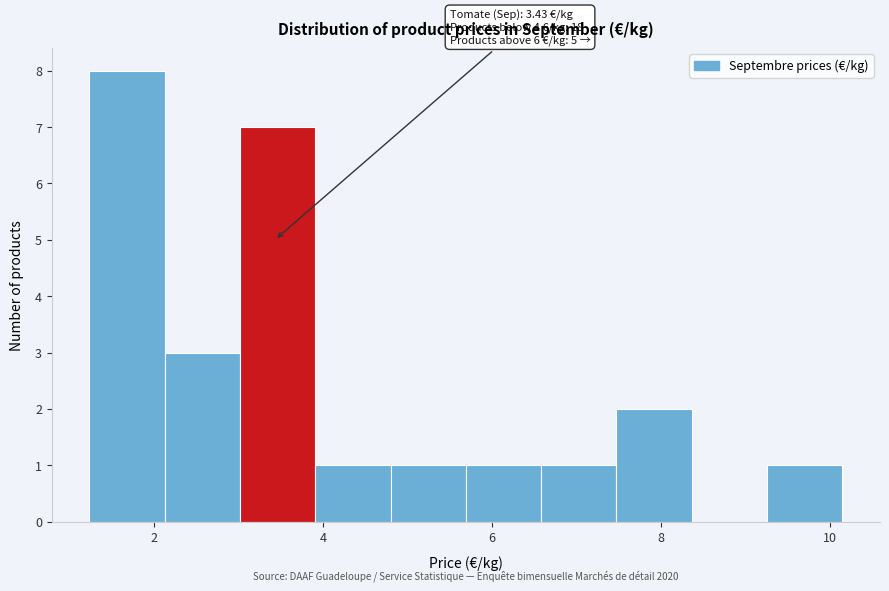

Which range on the x-axis has the tallest bar?

1.2 to 2.2